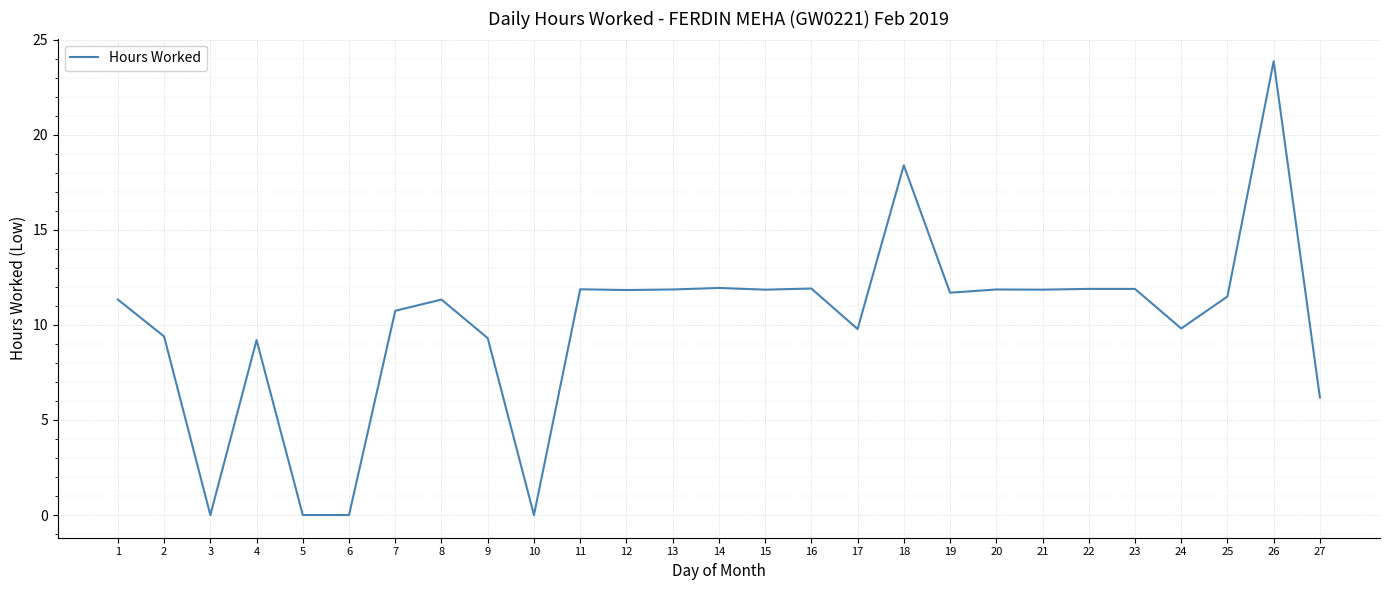

What is the difference between the values at 11 and 27?

5.7